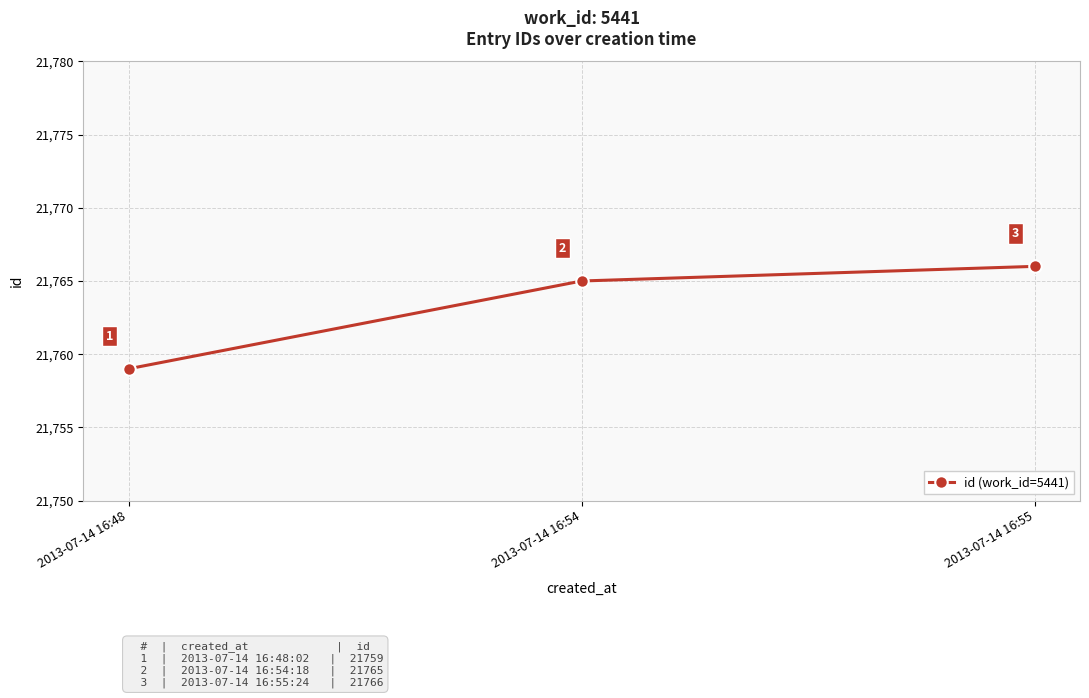

How many values are between 21759 and 21766?

3